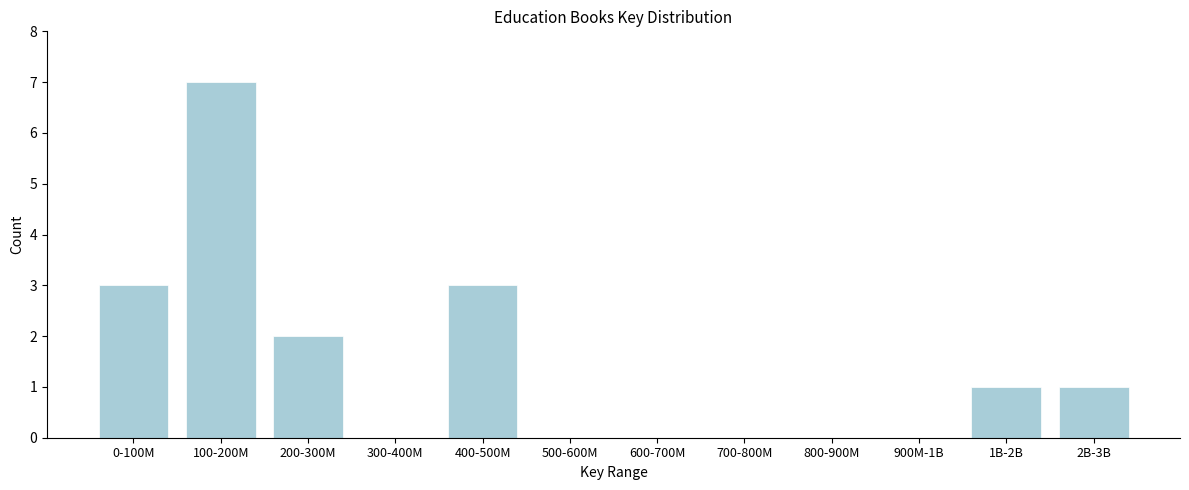

Reading left to right, extract all data points from this chart.

0-100M=3	100-200M=7	200-300M=2	300-400M=0	400-500M=3	500-600M=0	600-700M=0	700-800M=0	800-900M=0	900M-1B=0	1B-2B=1	2B-3B=1